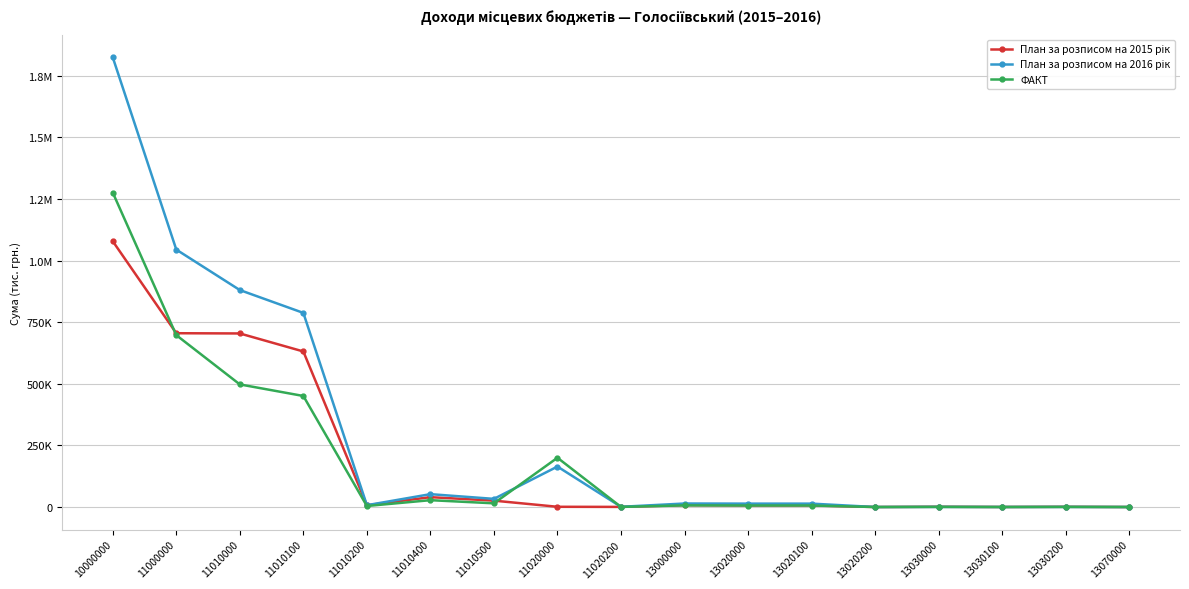

After their last crossing, which series has the higher values: План за розписом на 2015 рік or ФАКТ?

ФАКТ